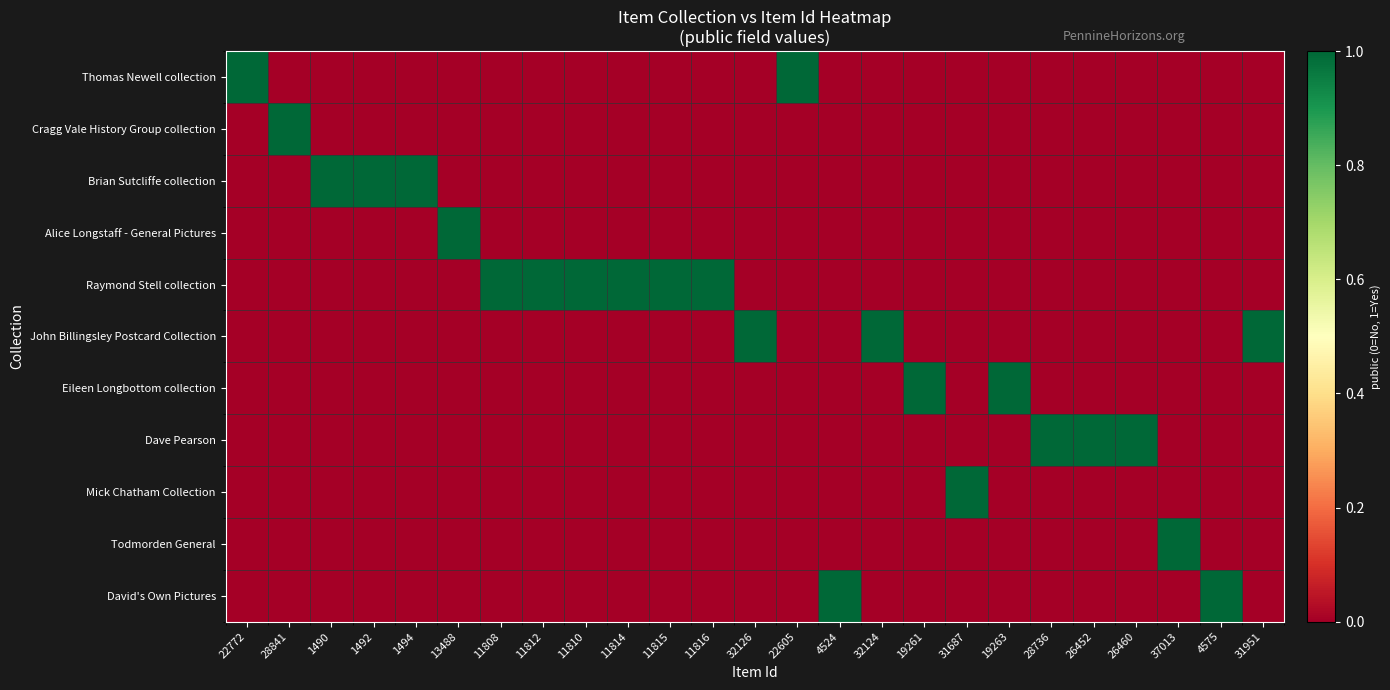

Which series changed the most between 28841 and 32126?

Cragg Vale History Group collection